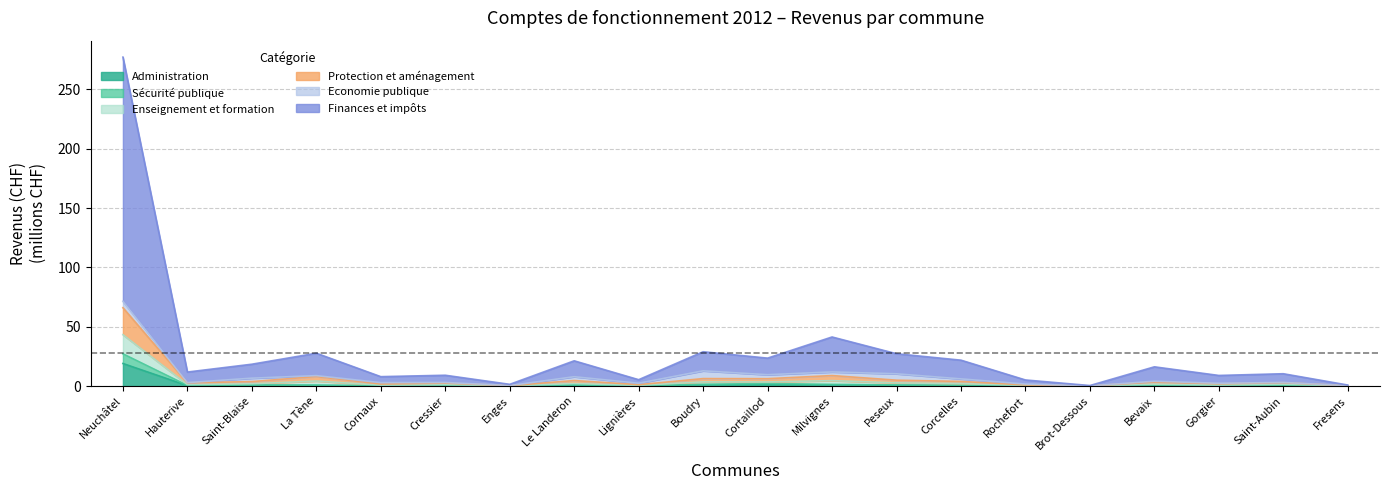

What is the maximum value shown in the chart?

277.2